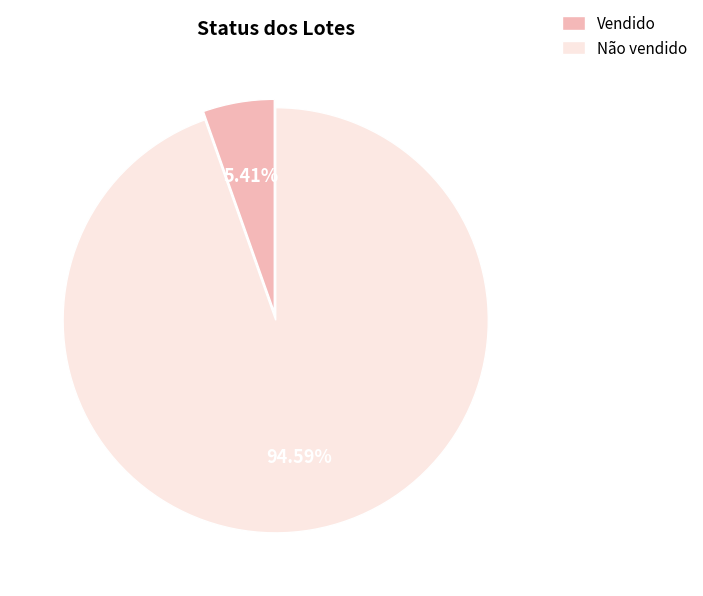

What portion of the pie excludes Vendido?

94.6%